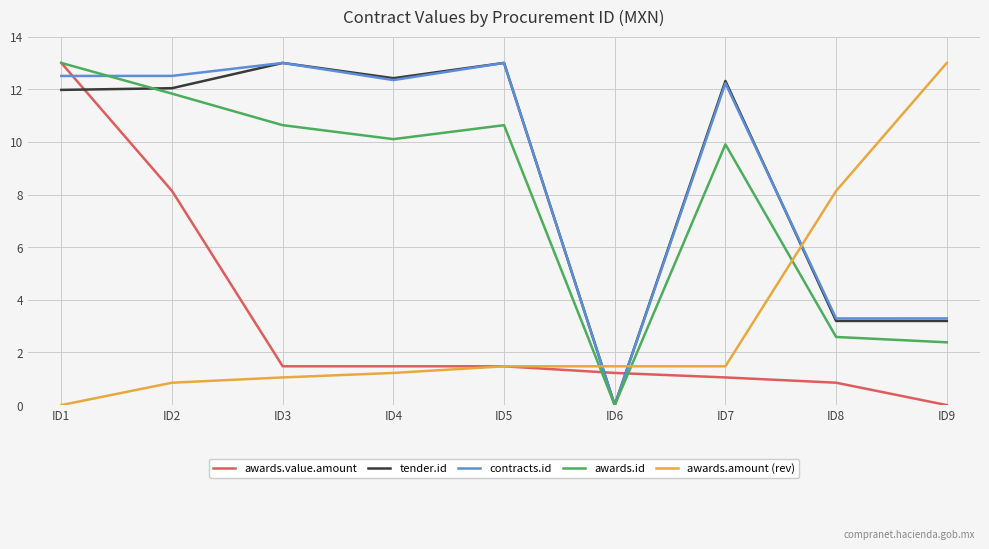

True or false: awards.id has more than 2 points higher than both neighbors.

False